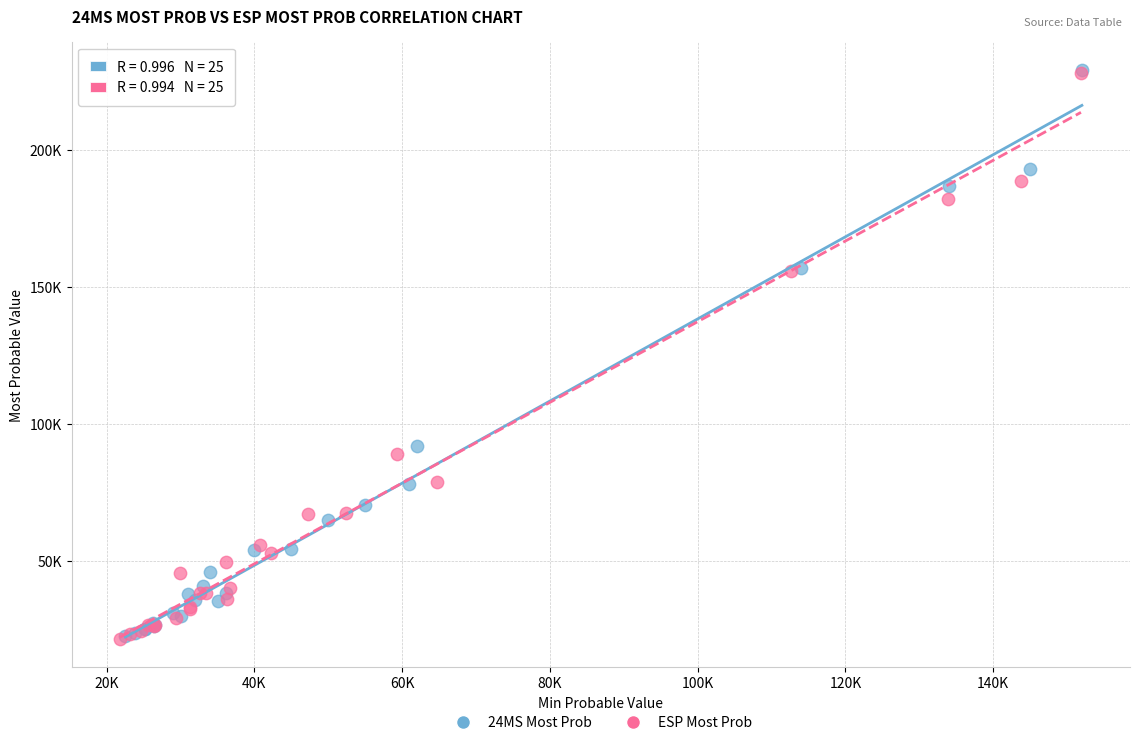

What are all the series names shown in the legend?

24MS Most Prob, ESP Most Prob